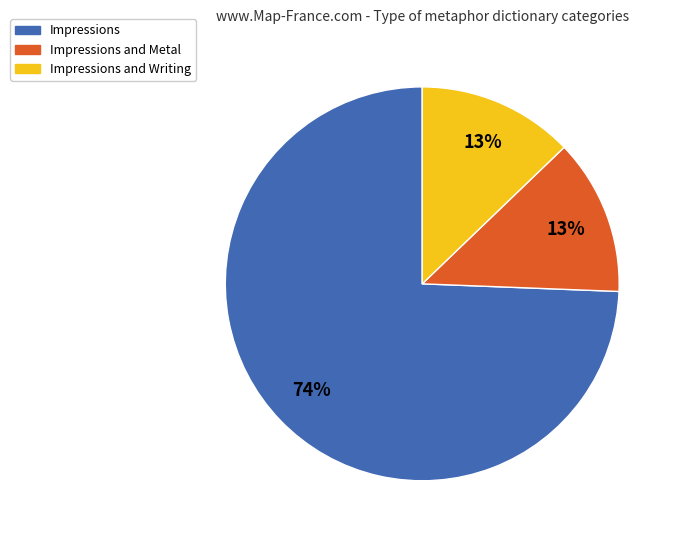

Do Impressions and Writing and Impressions together represent more than half of the pie?

Yes